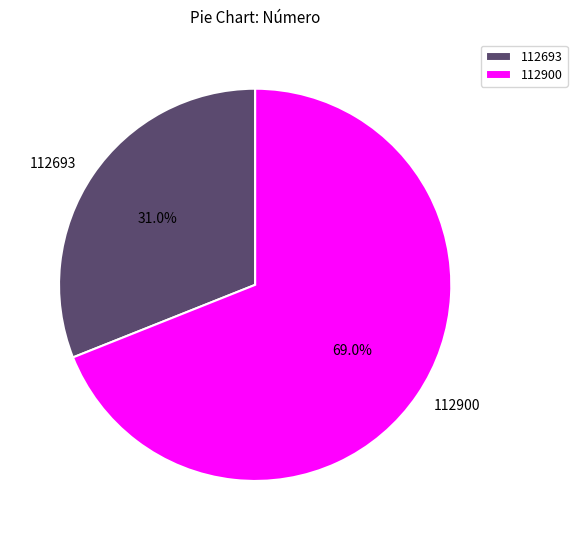

What percentage is the 112693 slice, to the nearest percent?

31%